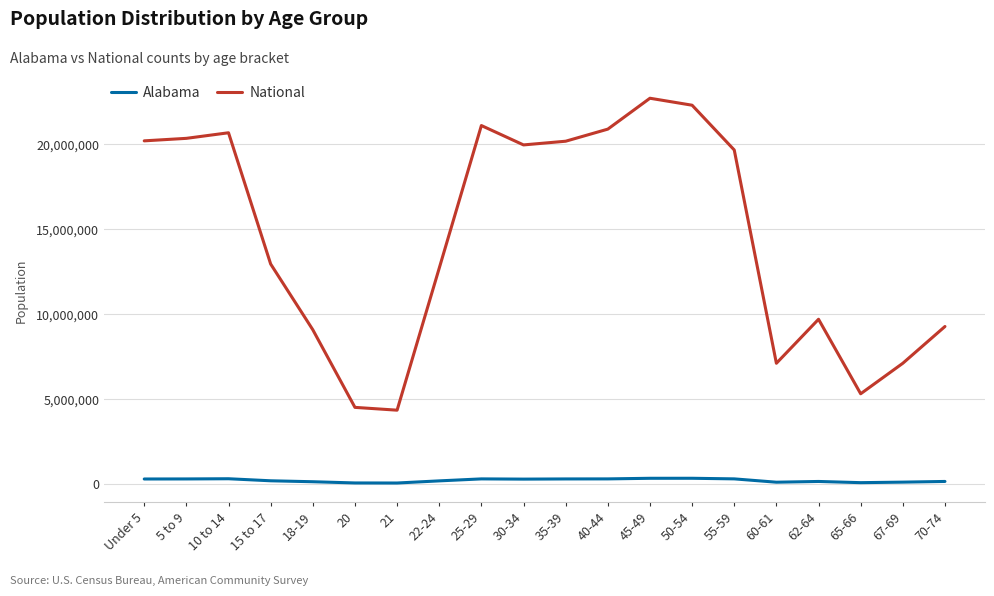

True or false: National and Alabama intersect in this chart.

False